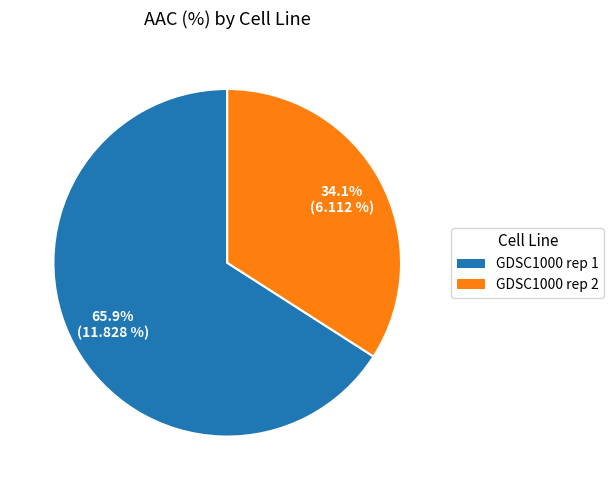

Is the sum of GDSC1000 rep 2 and GDSC1000 rep 1 greater than half?

Yes